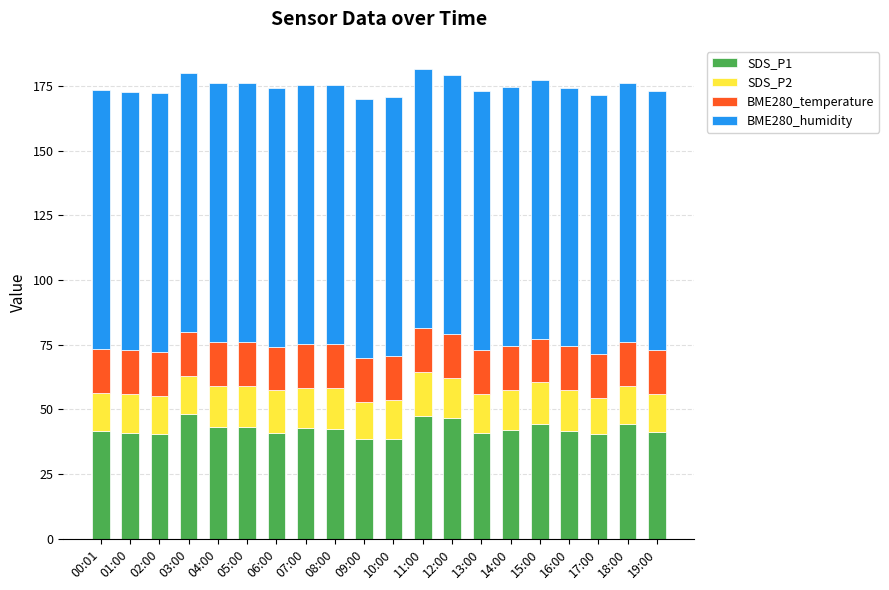

How many bars are there in total?

20